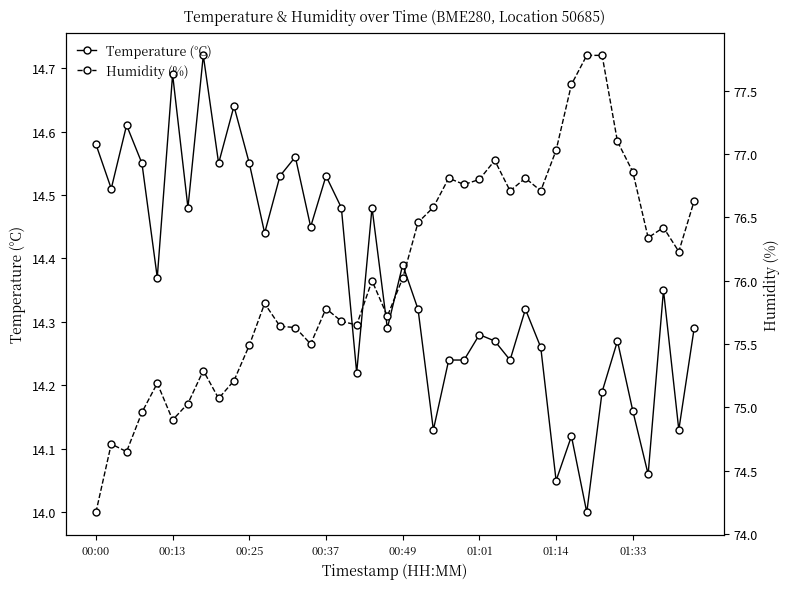

How many values in the Humidity (%) series are below 76?

19